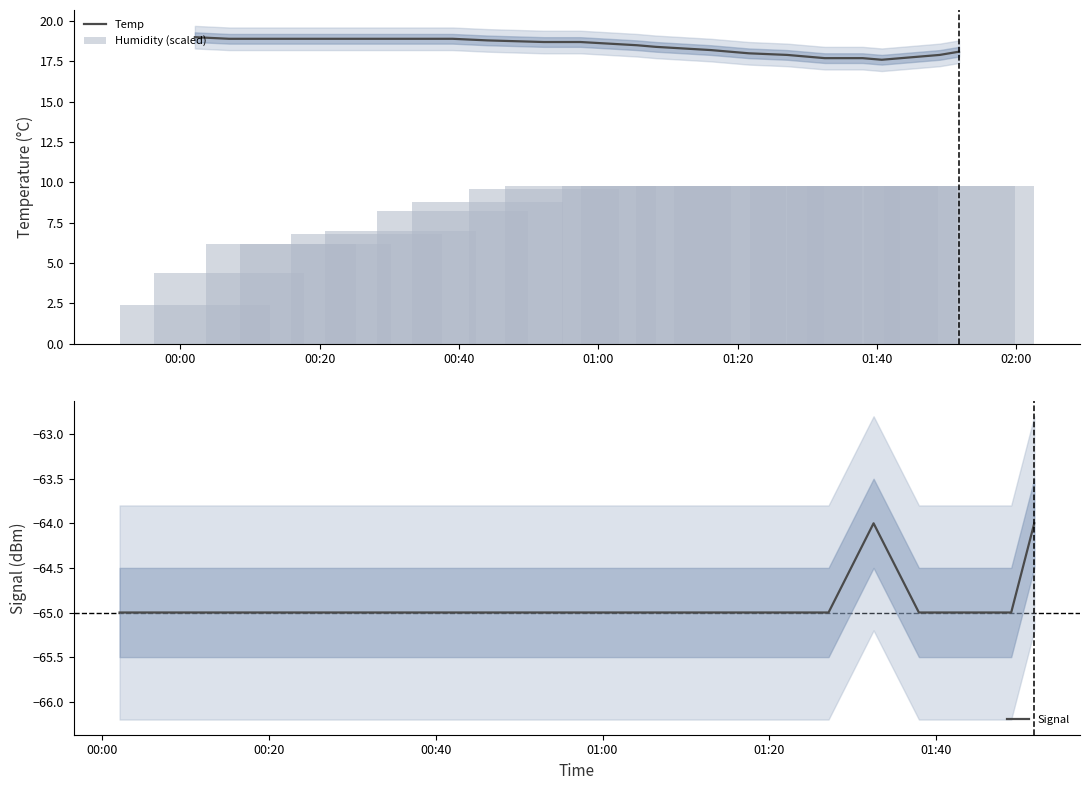

What position from the left is 00:40?

3